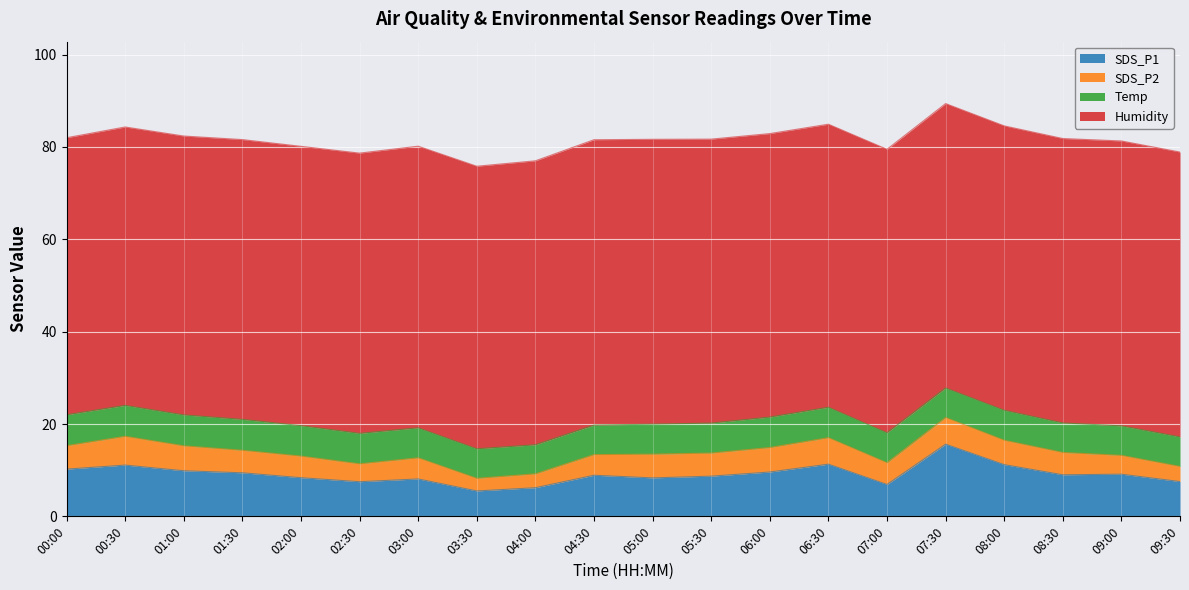

How many Humidity values are between 60 and 61?

7